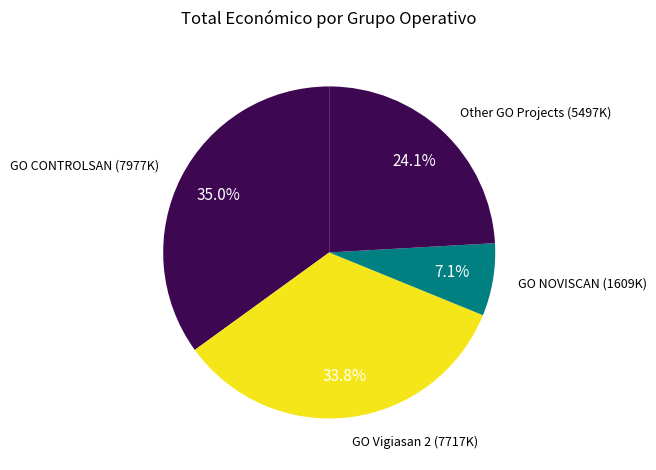

Which has a higher value, Other GO Projects or GO Vigiasan 2?

GO Vigiasan 2